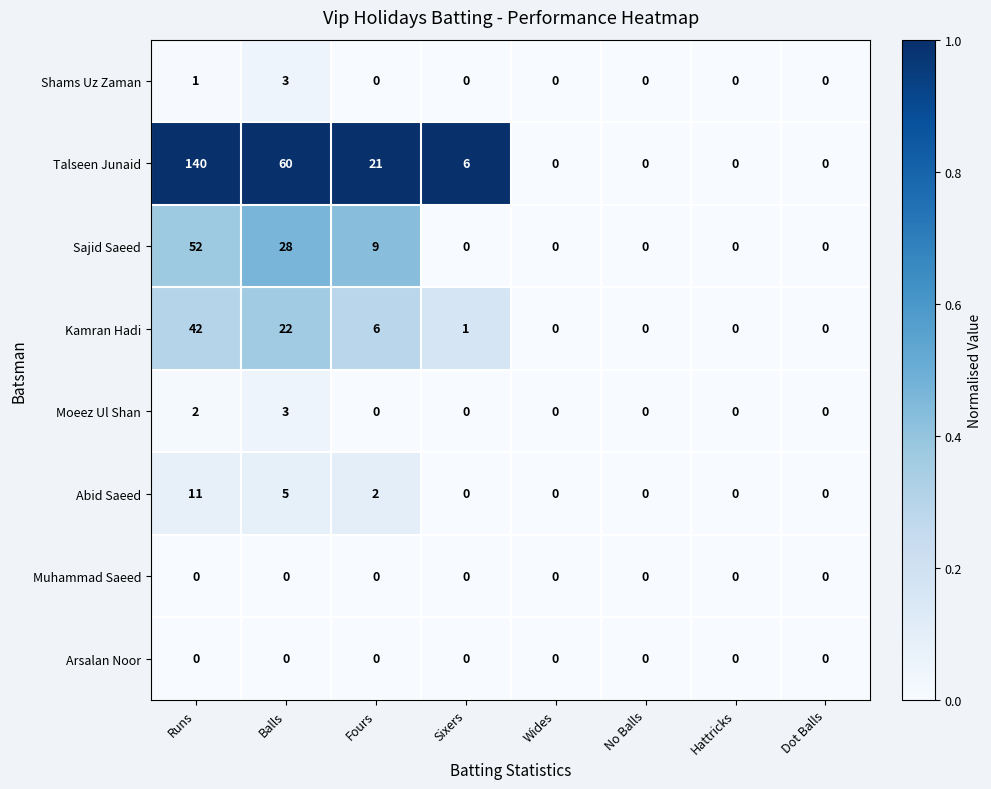

The value of Sajid Saeed at Wides is 0. True or false?

True